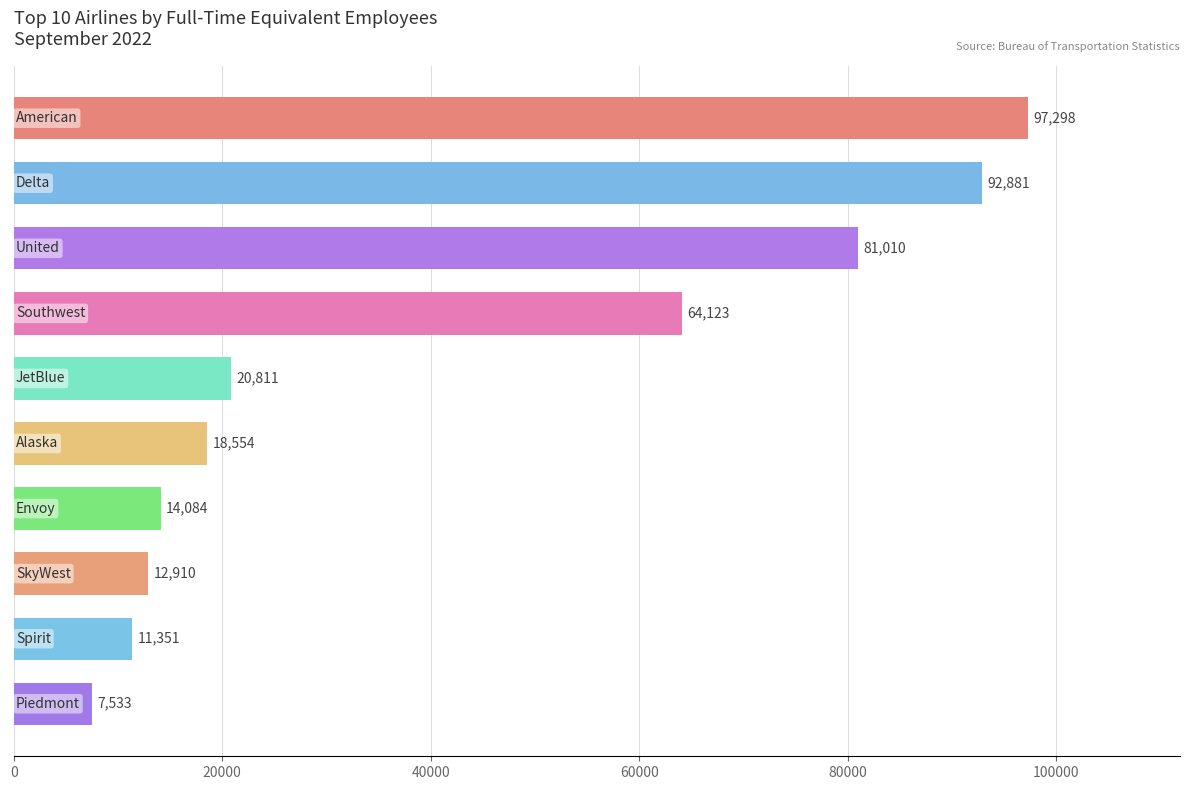

What is the maximum value shown in the chart?

97297.5